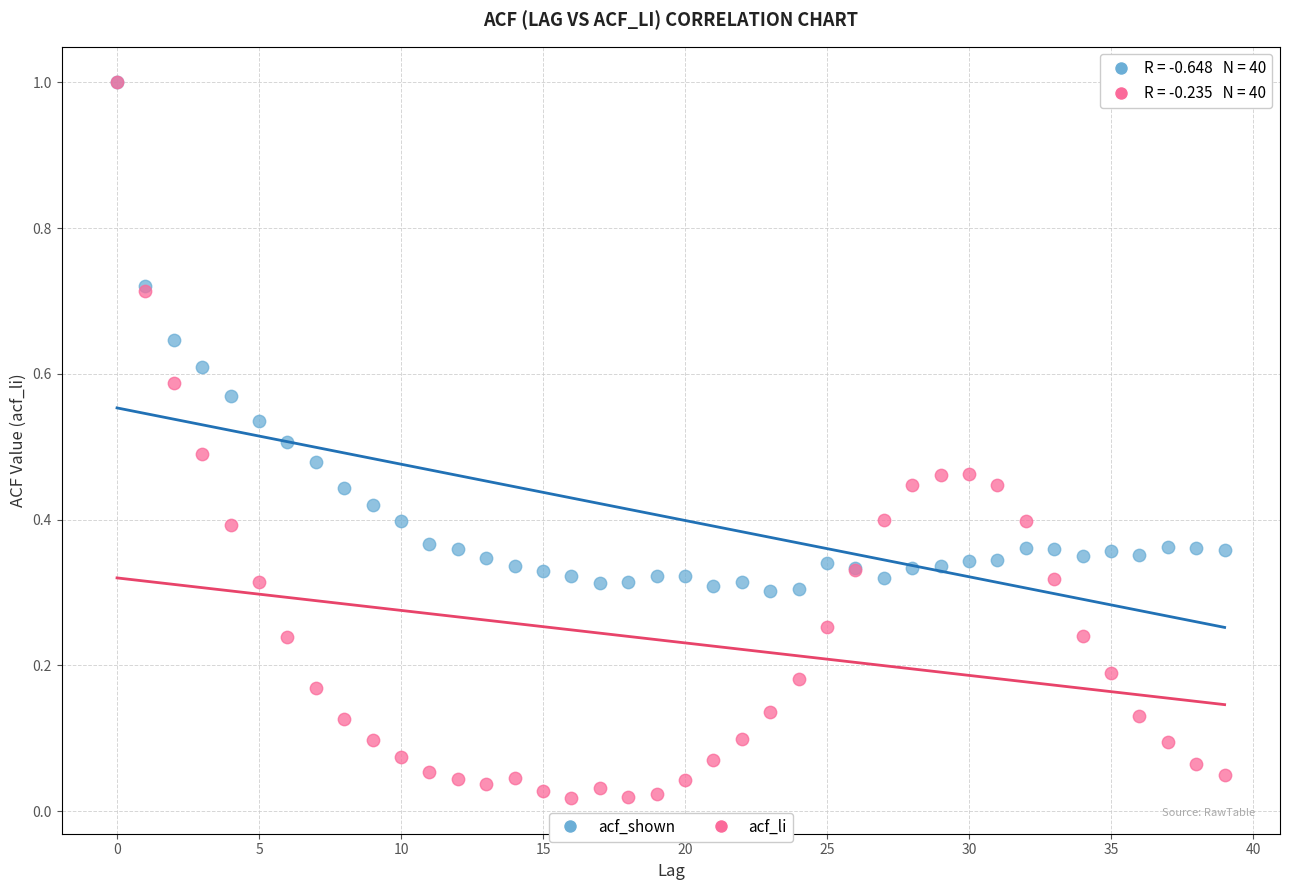

What are all the series names shown in the legend?

acf_shown, acf_li